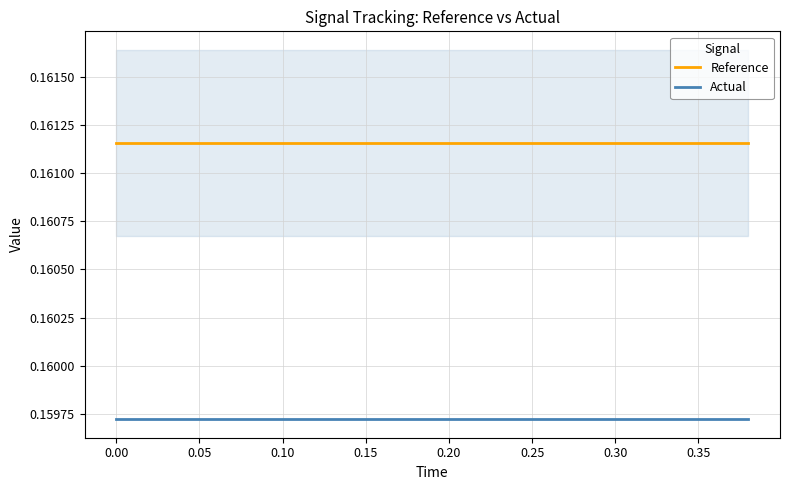

True or false: Reference and Actual intersect in this chart.

False